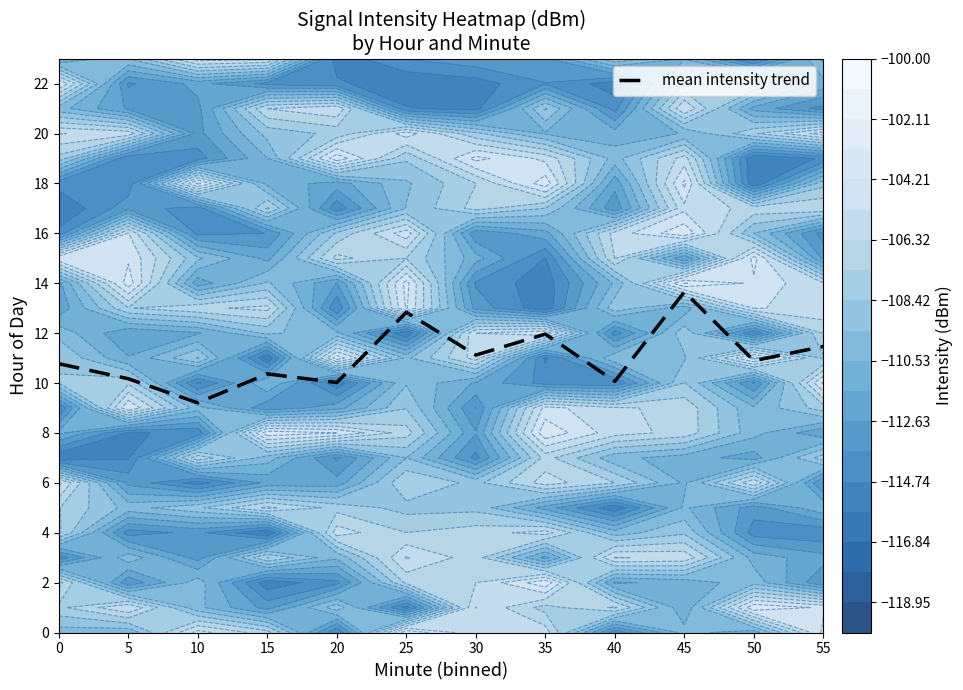

What is the change in value from 0 to 20?

-0.8